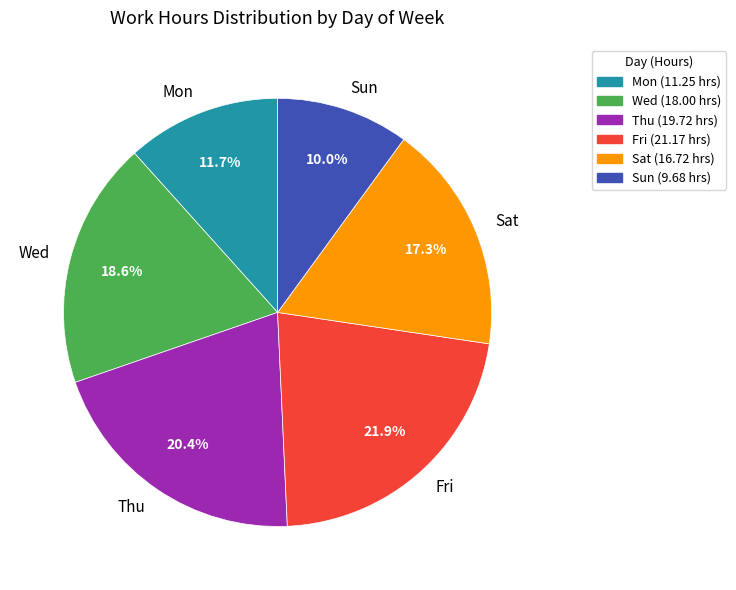

To the nearest percent, what portion does Fri represent?

22%